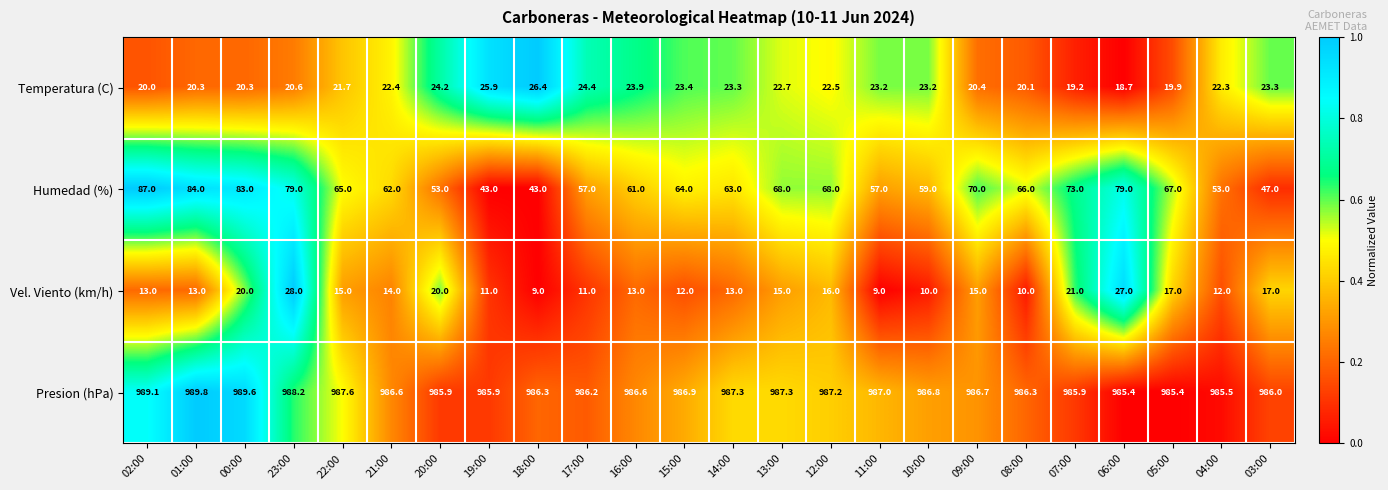

Is it true that Temperatura (C) equals 23.2 at 11:00?

True